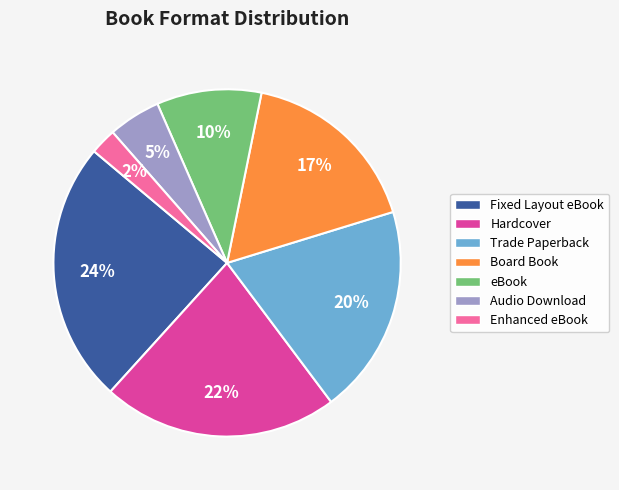

Which category has the biggest portion of the pie?

Fixed Layout eBook